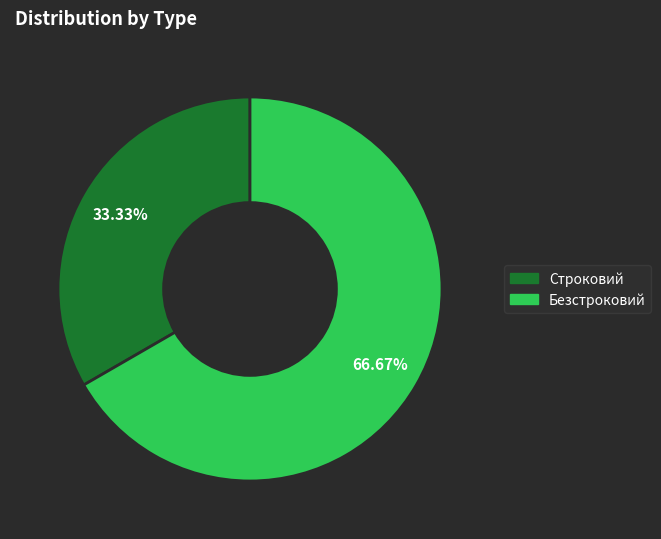

Count the number of slices in the pie.

2